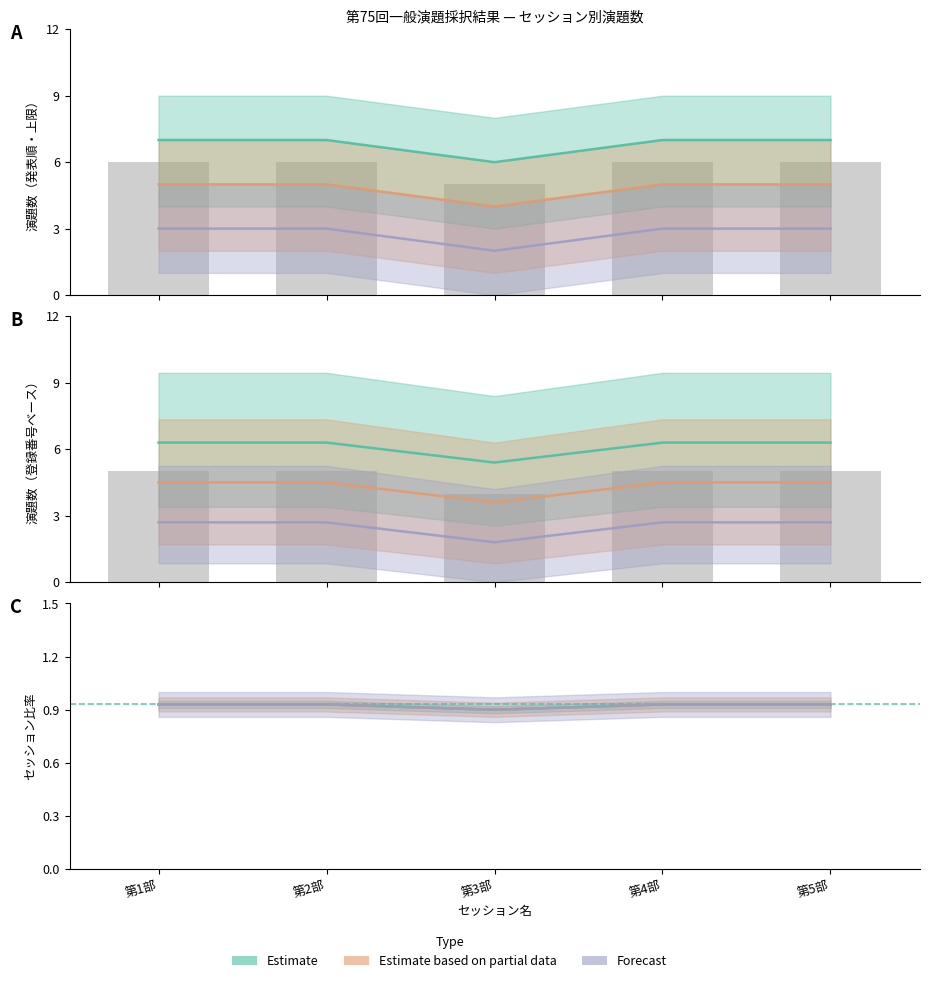

Which series changed the most between 第1部 and 第3部?

Estimate based on partial data